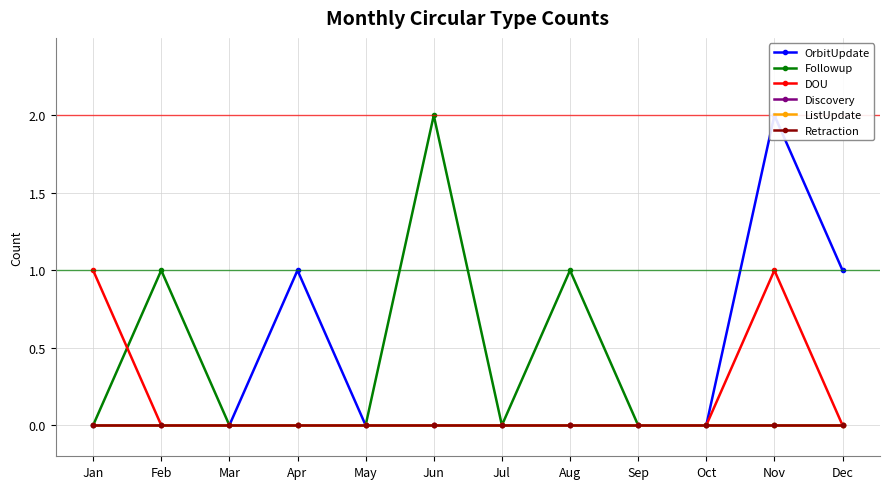

True or false: Discovery and Followup intersect in this chart.

False